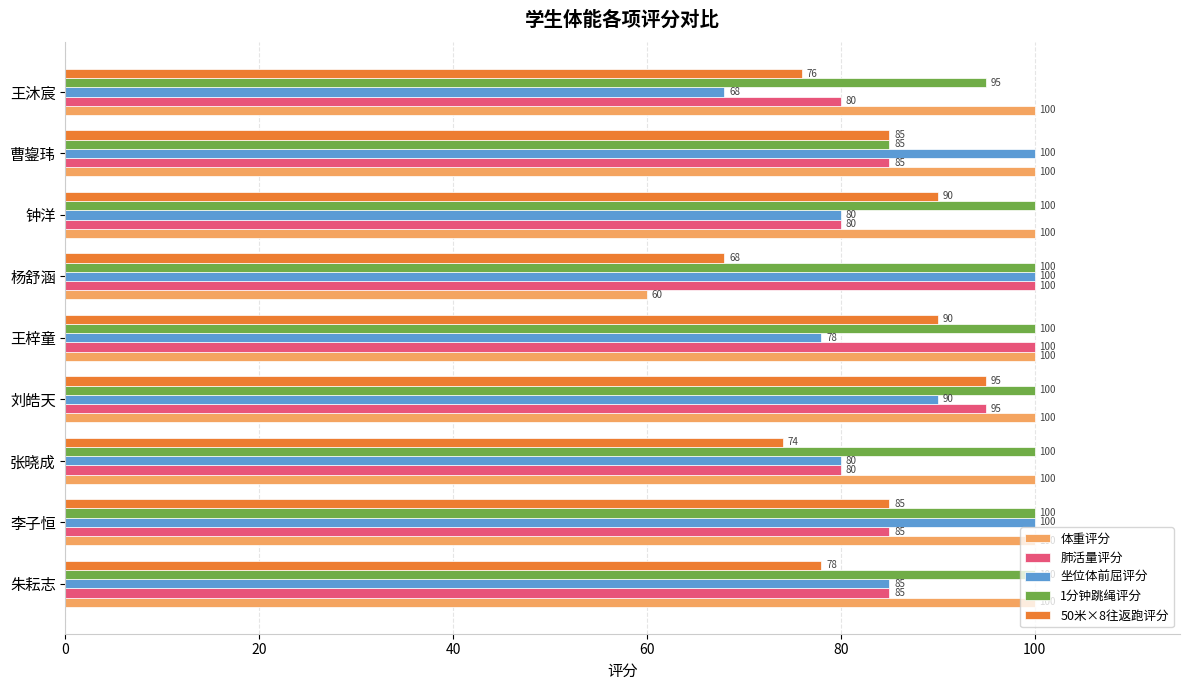

What is the maximum value shown in the chart?

100